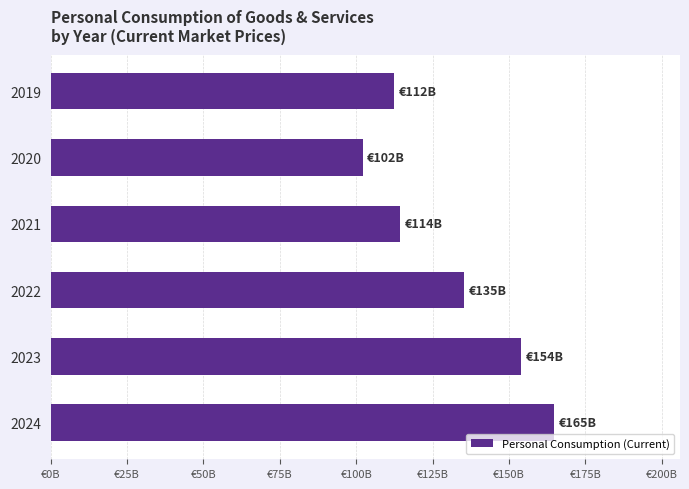

Does the chart contain any negative values?

No